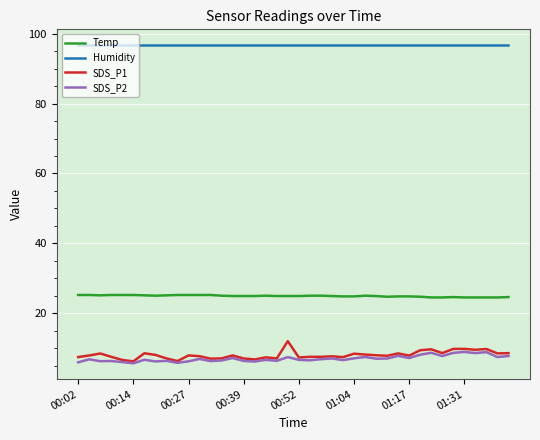

Which series has the largest total across all categories?

Humidity